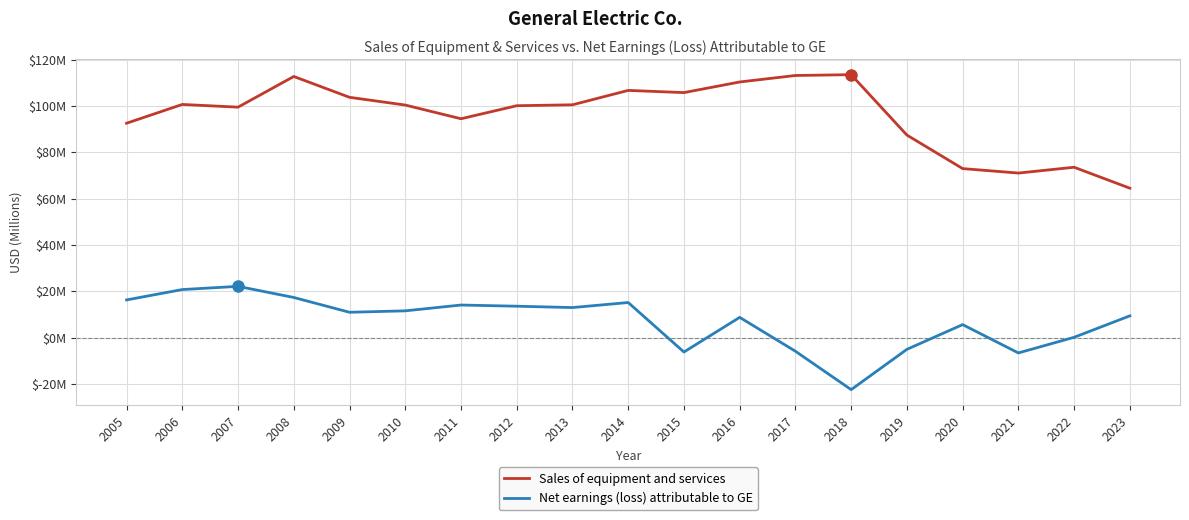

Which category has the highest value in the Net earnings (loss) attributable to GE series?

2007